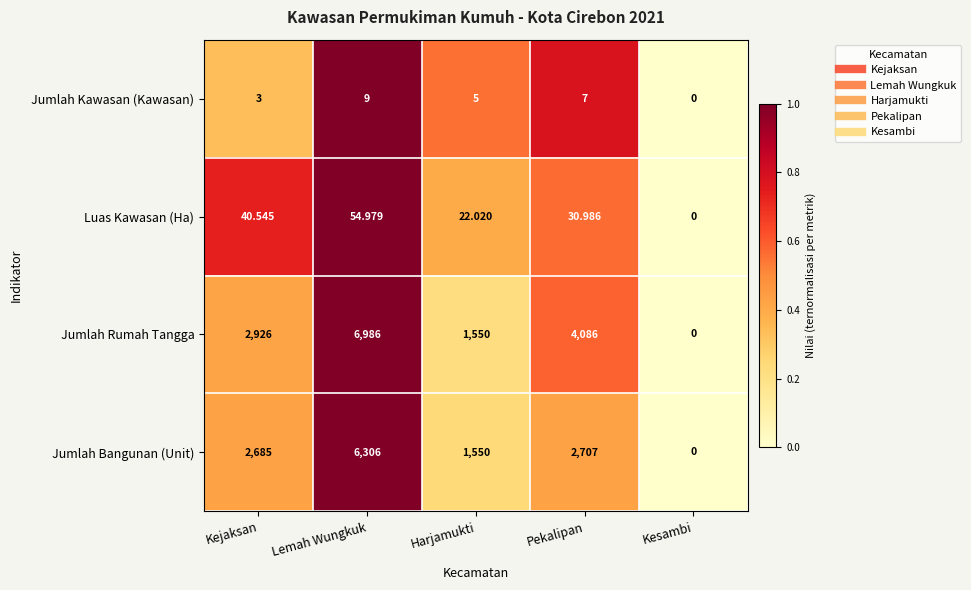

How many data points does each series have?

5